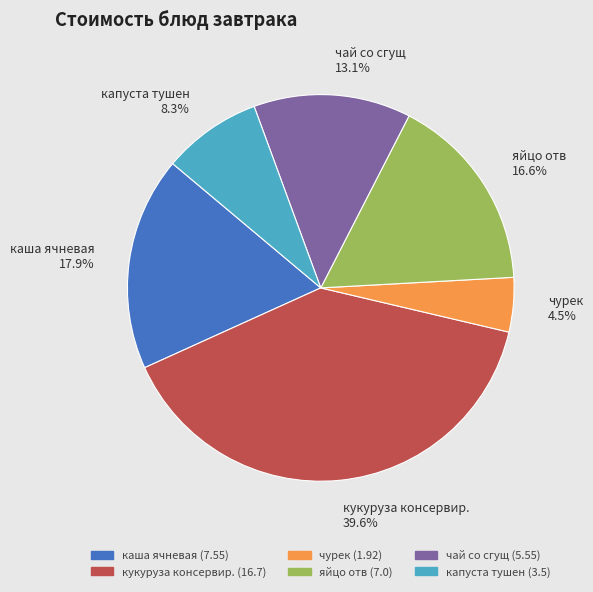

True or false: чай со сгущ accounts for 13% of the total.

True